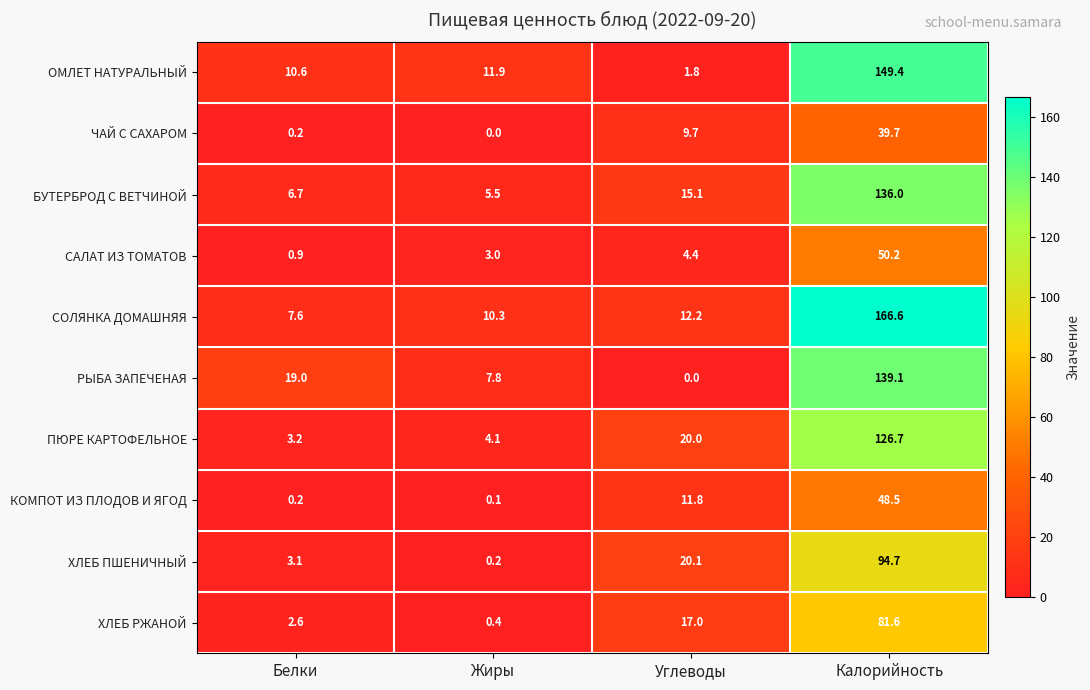

Count the number of categories in the chart.

4